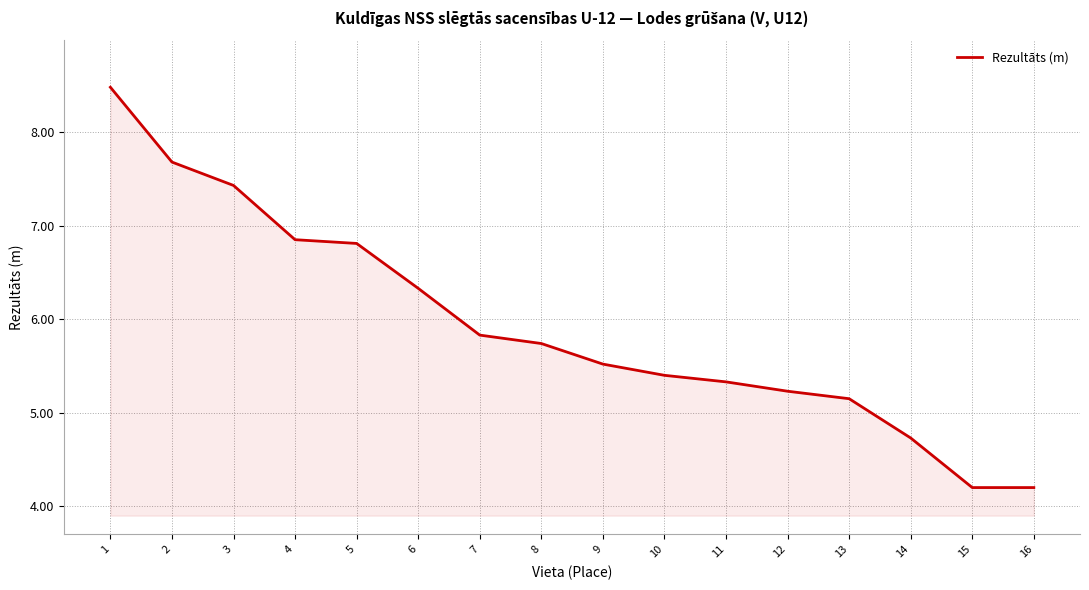

Read the value at 8.

5.7